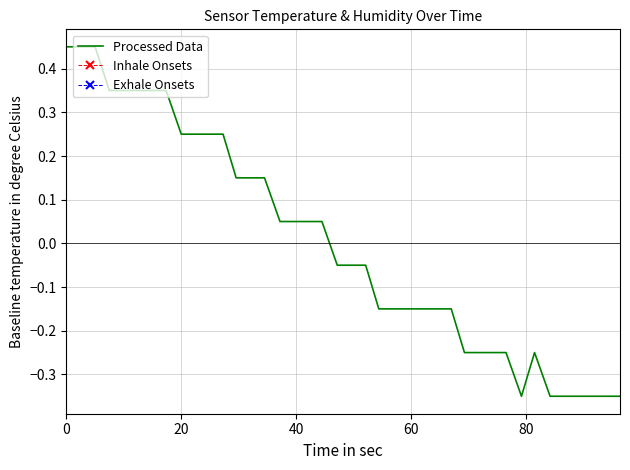

What is the difference between the maximum and minimum values?

0.8